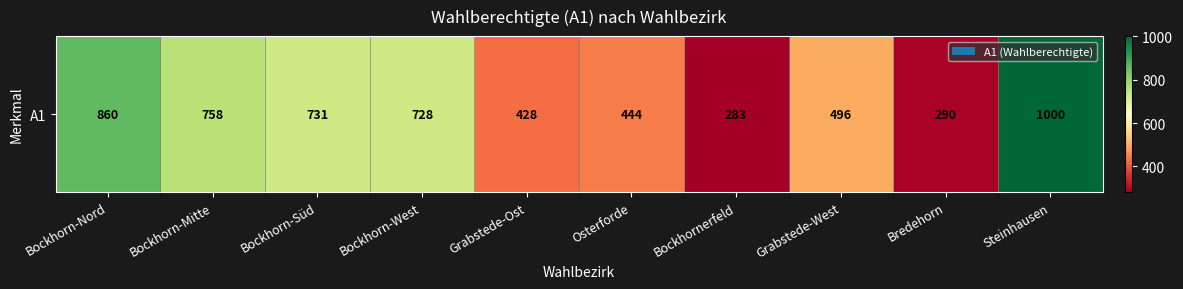

What is the change in value from Bockhorn-Süd to Bredehorn?

-441